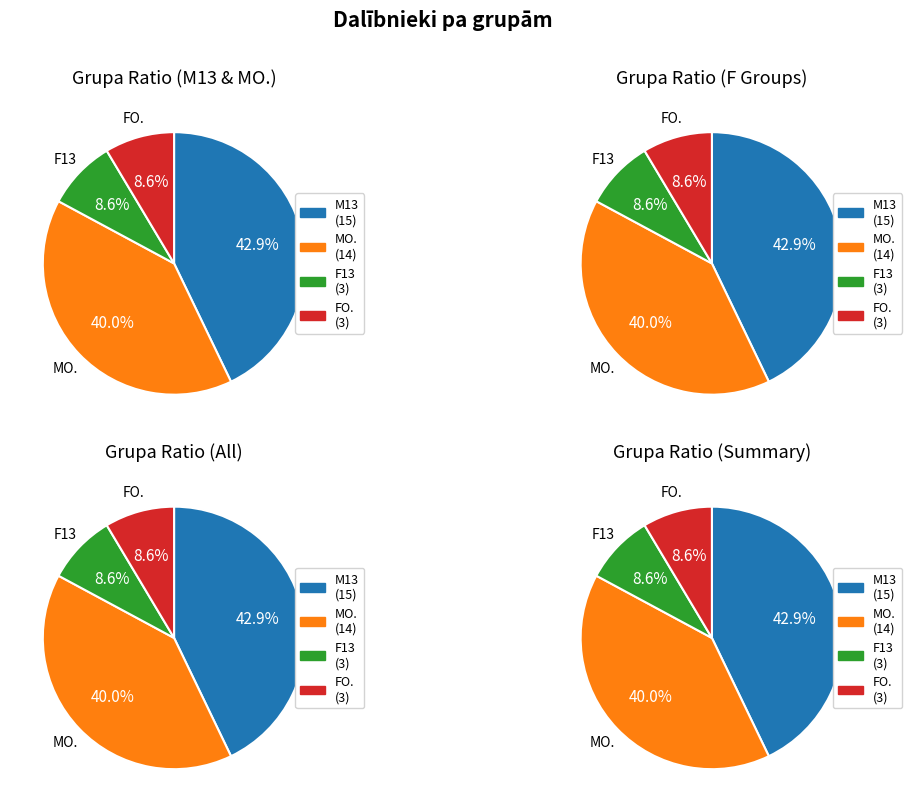

To the nearest percent, what is the difference between the largest and smallest slice percentages?

34%